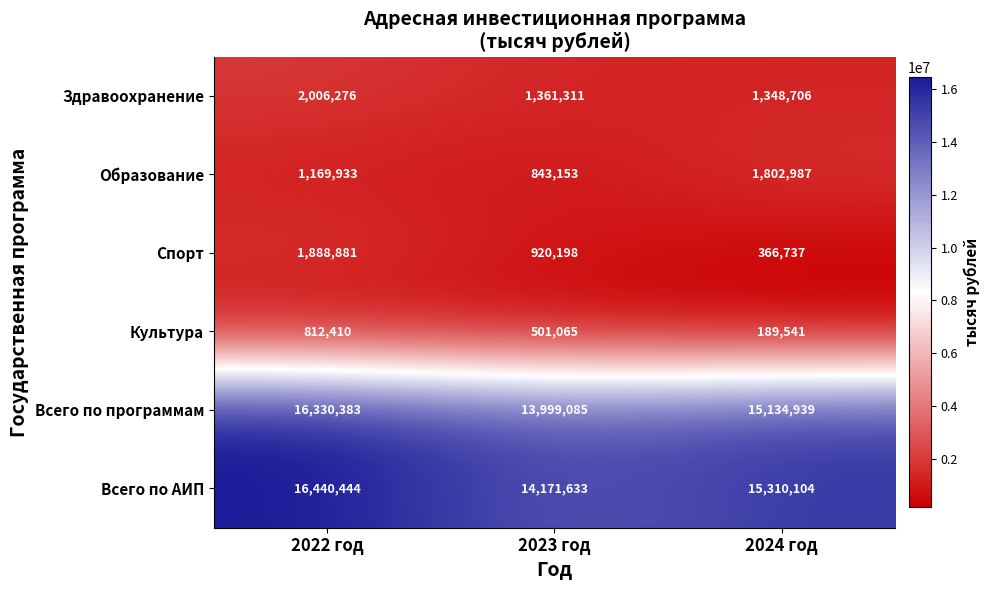

Which series has the widest spread of values?

Всего по программам